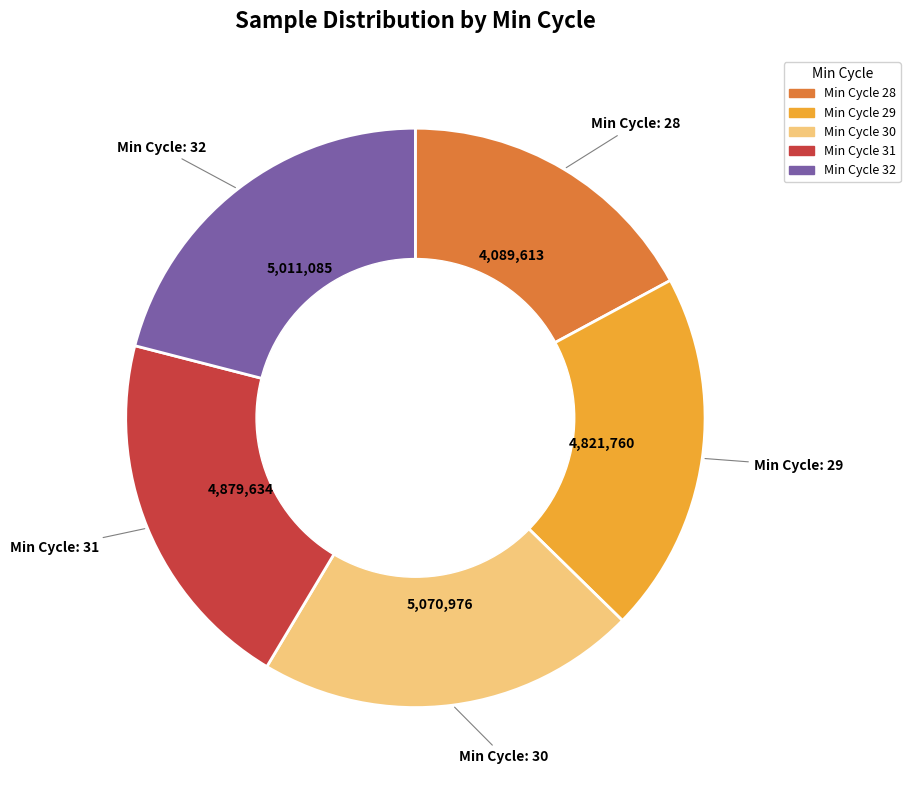

Between Min Cycle 31 and Min Cycle 32, which is larger?

Min Cycle 32